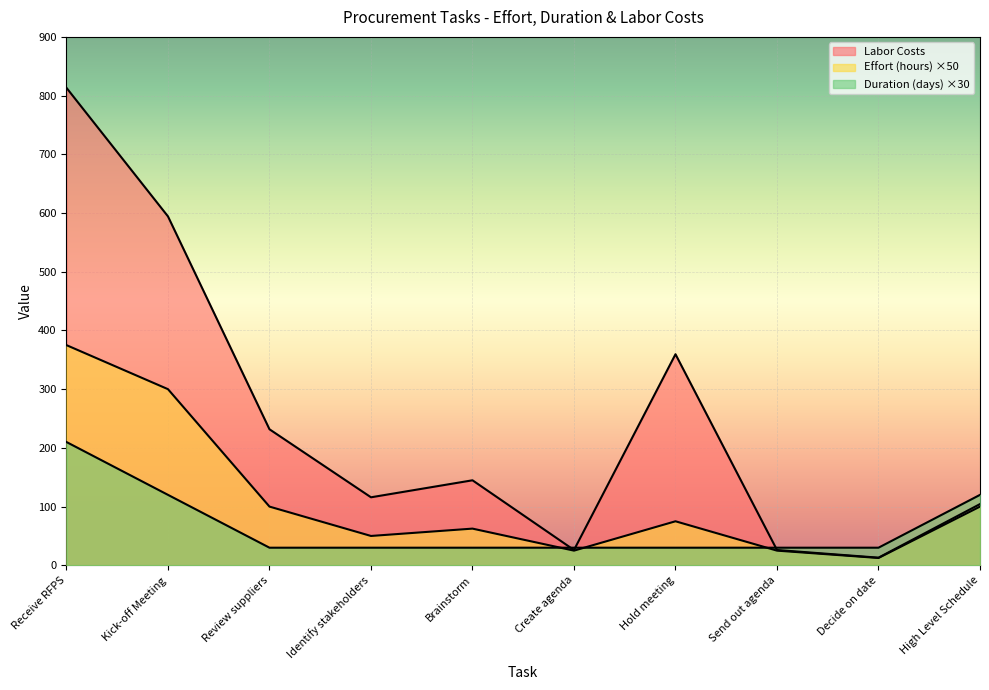

What is the label of the 5th point from the left?

Brainstorm